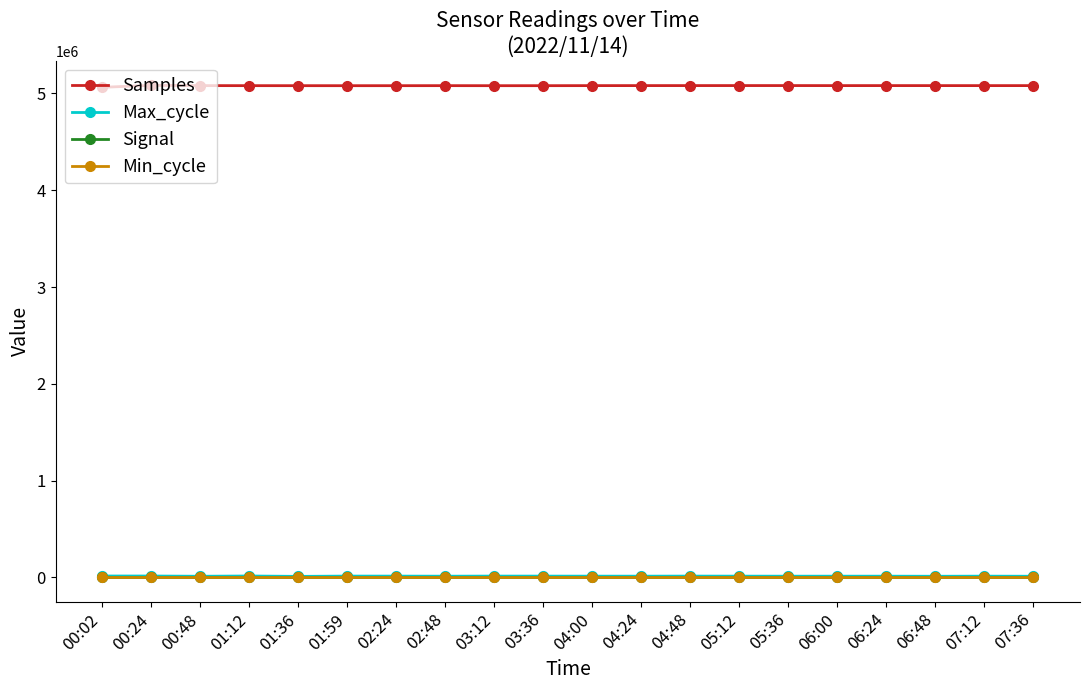

What are all the series names shown in the legend?

Samples, Max_cycle, Signal, Min_cycle